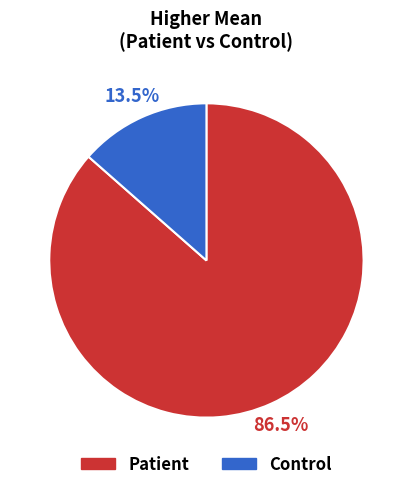

Does any single category account for the majority?

Yes